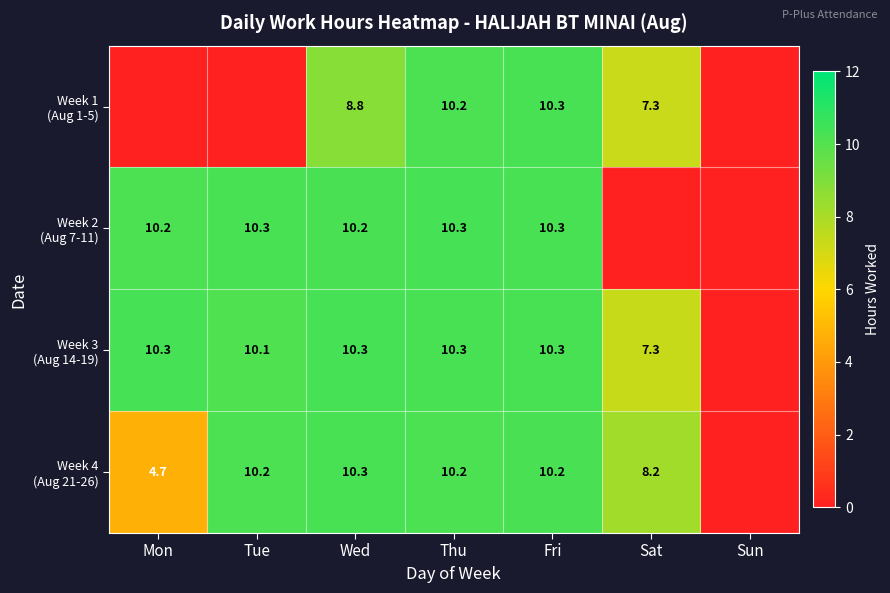

What is the difference between the highest and lowest values at Wed?

1.5